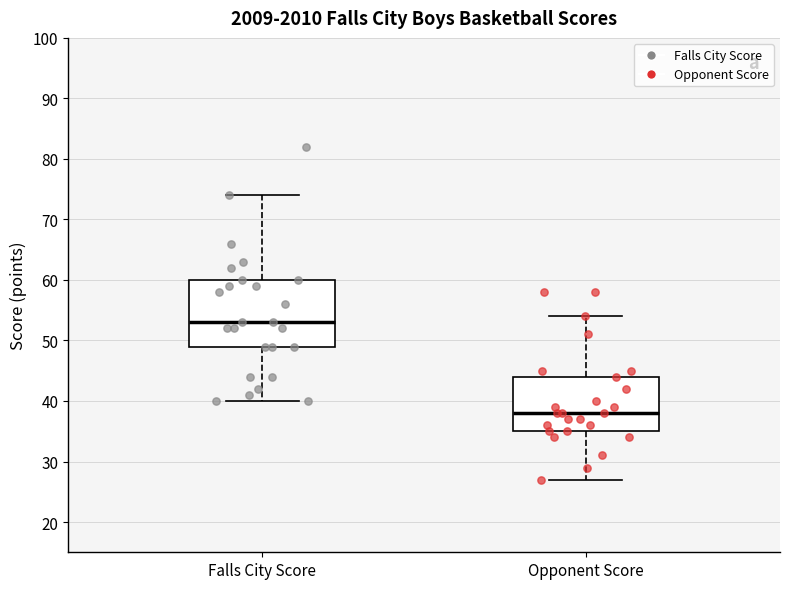

Comparing the boxes themselves (not the whiskers), which one is the tallest?

Falls City Score